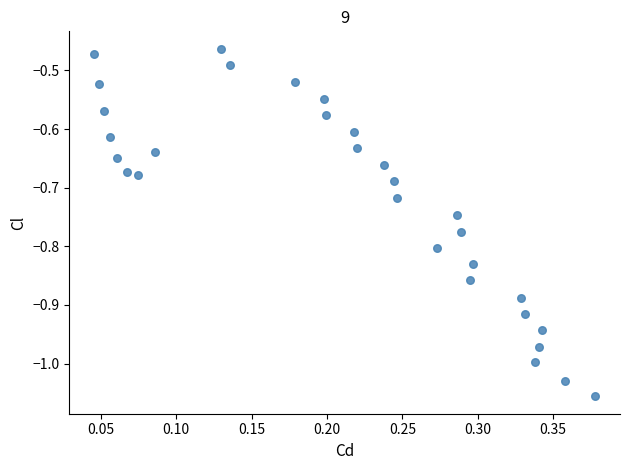

What is the range of Y values (max minus min)?

0.6